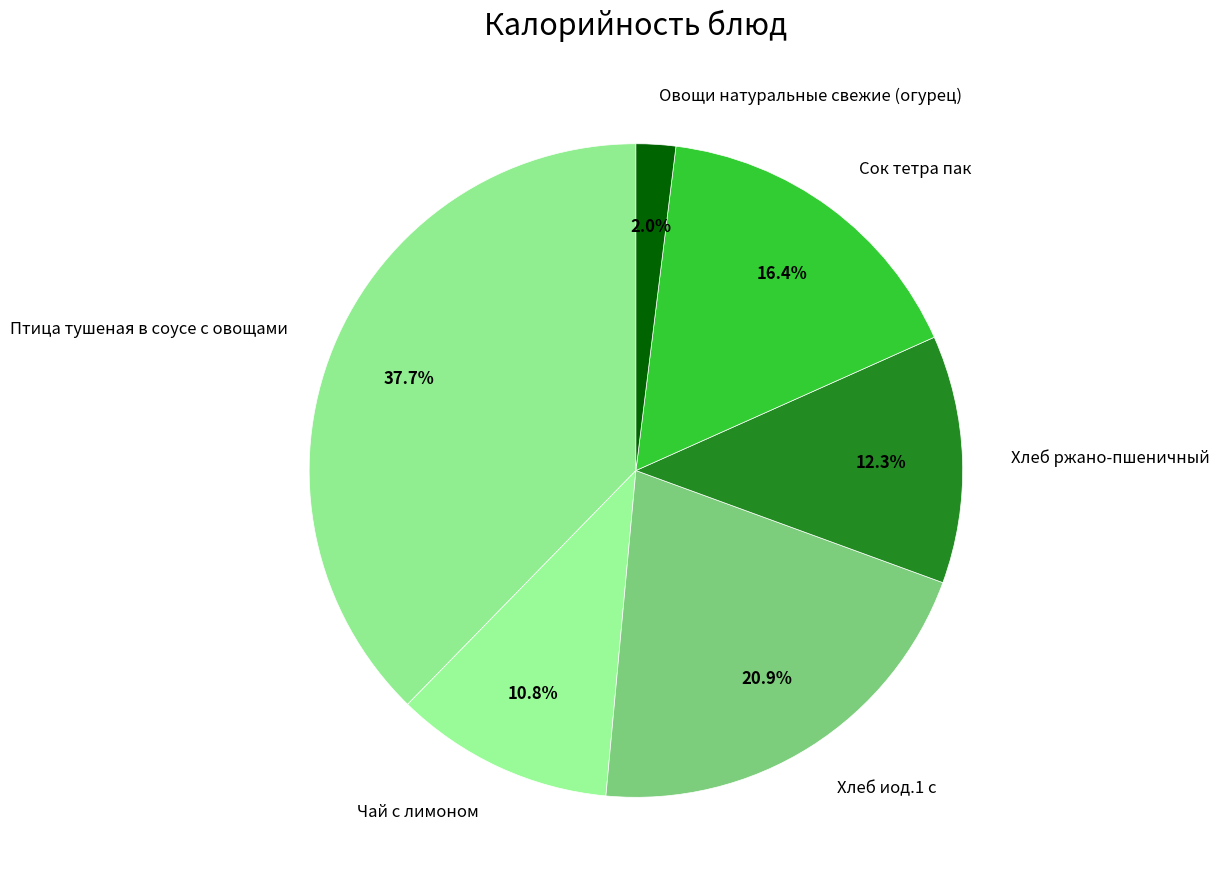

To the nearest percent, what is the combined percentage of Сок тетра пак and Хлеб ржано-пшеничный?

29%